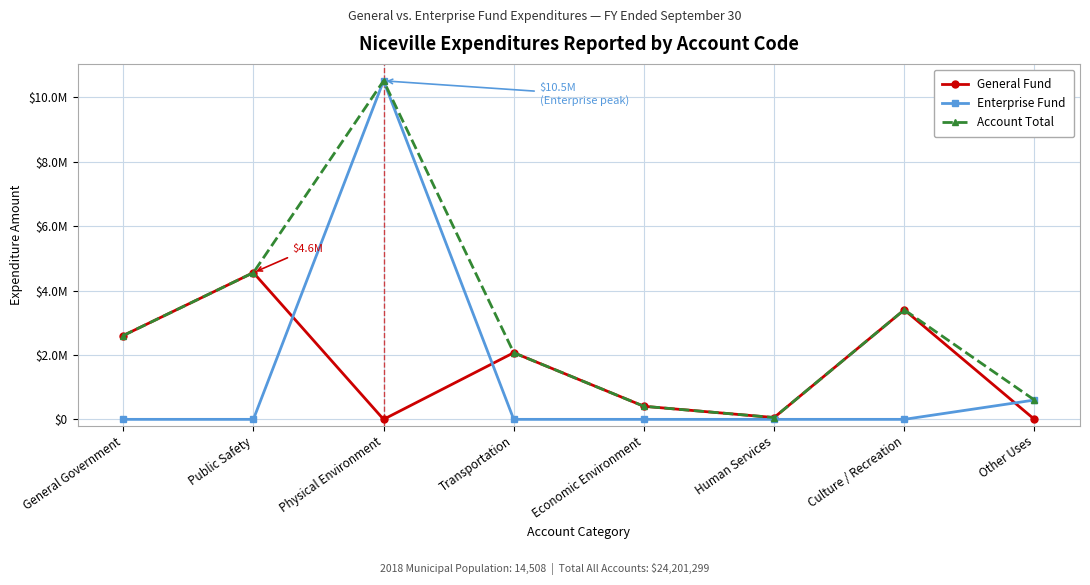

Which label corresponds to the smallest value in the chart?

Physical Environment